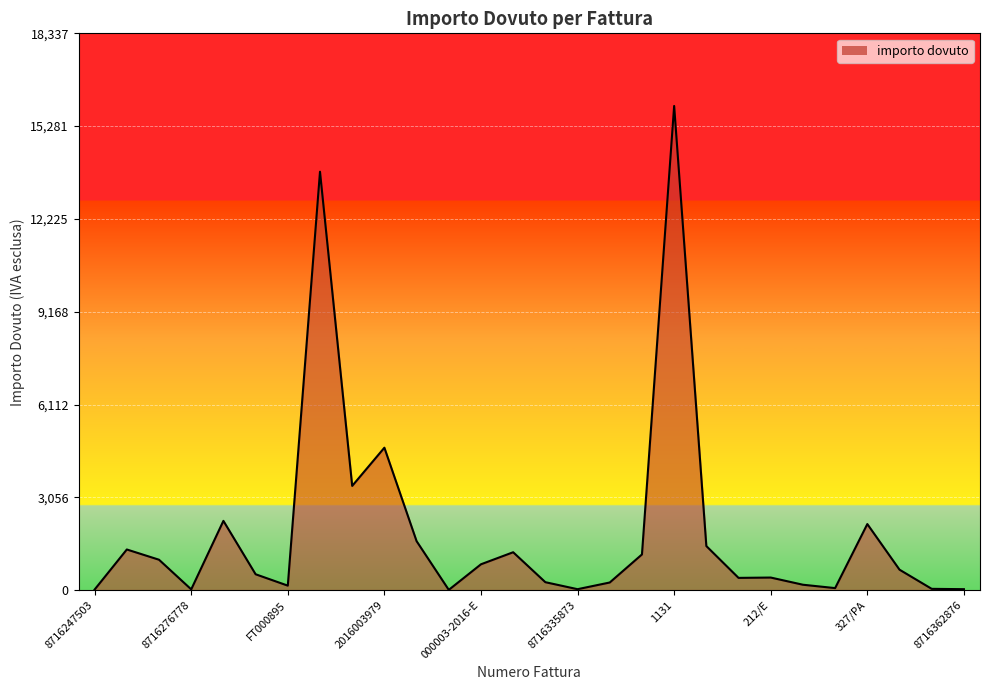

How many distinct data groups are displayed?

1